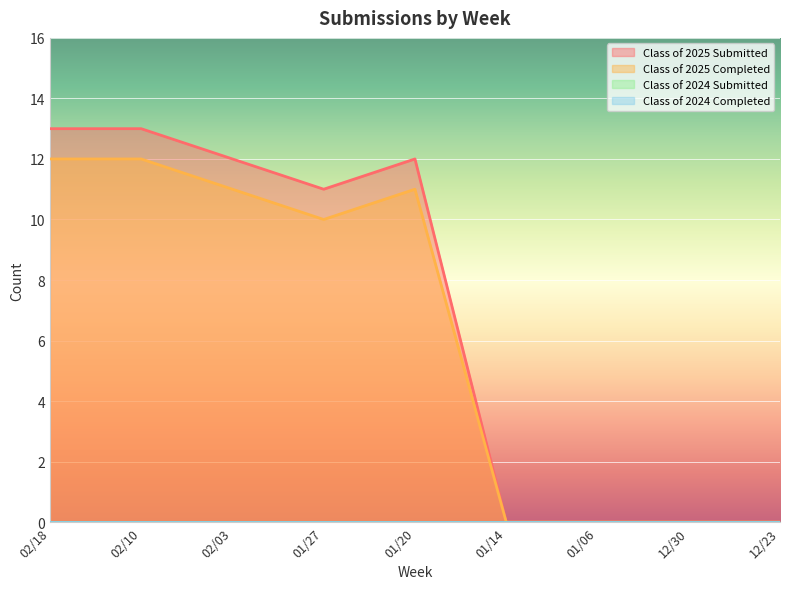

True or false: Class of 2025 Completed and Class of 2025 Submitted cross at least once.

False